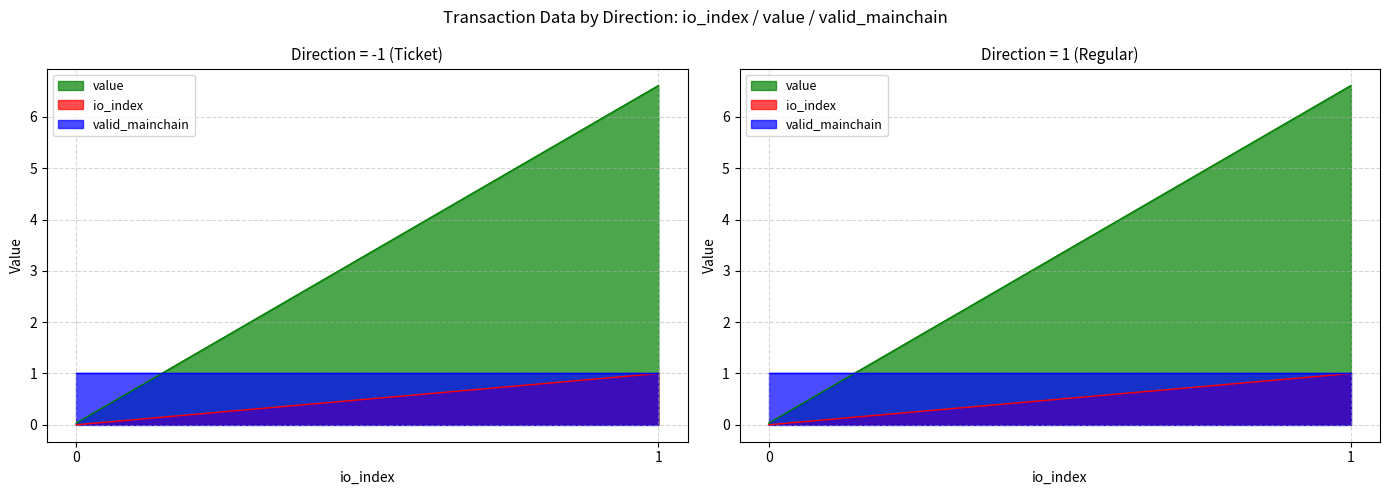

How many lines are shown in the chart?

3